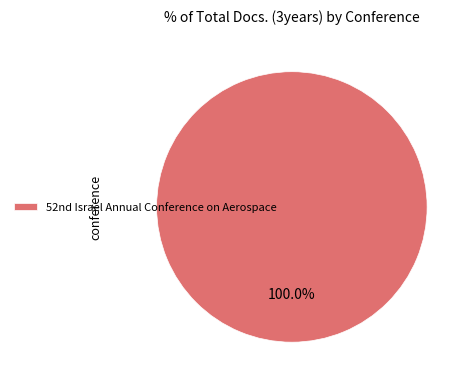

Is there a majority slice in this chart?

Yes